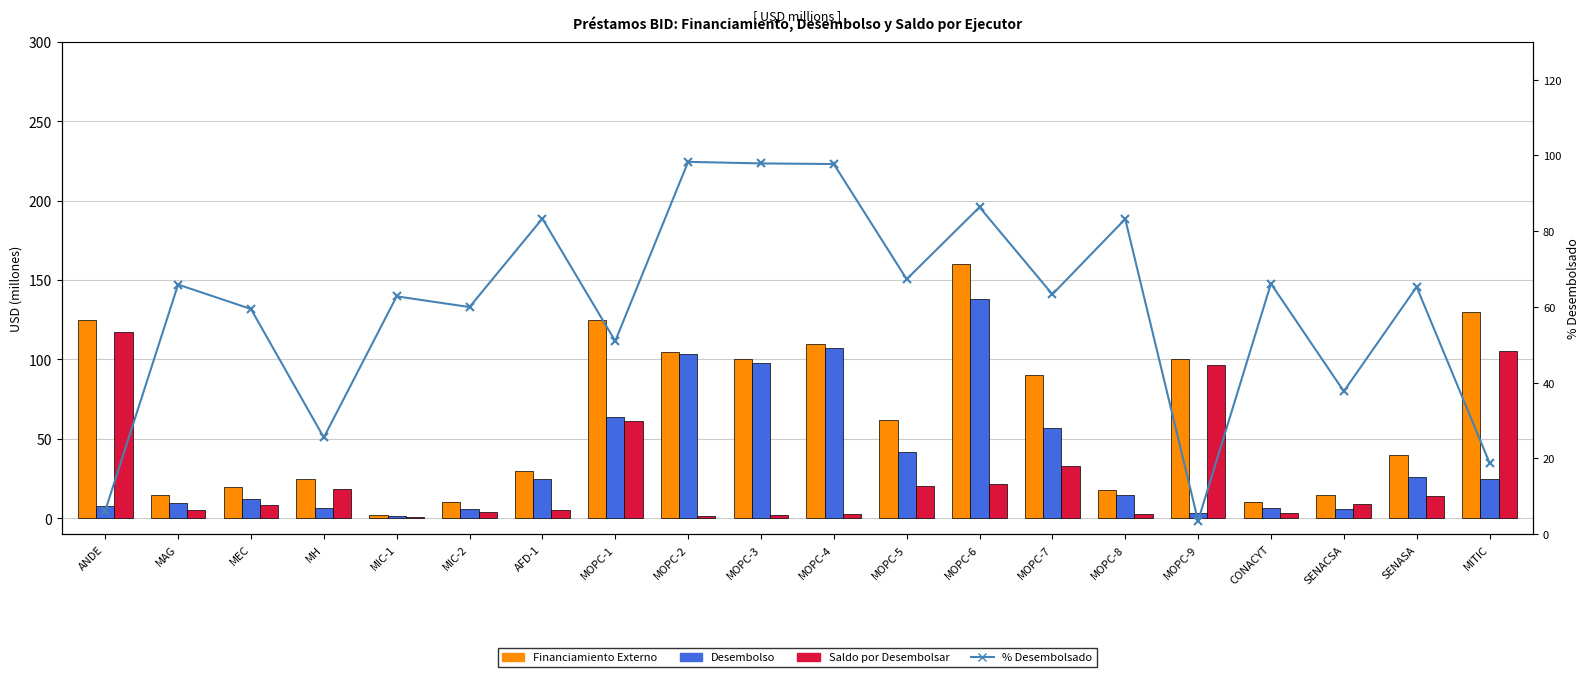

Which has a higher value, ANDE or MOPC-9?

ANDE